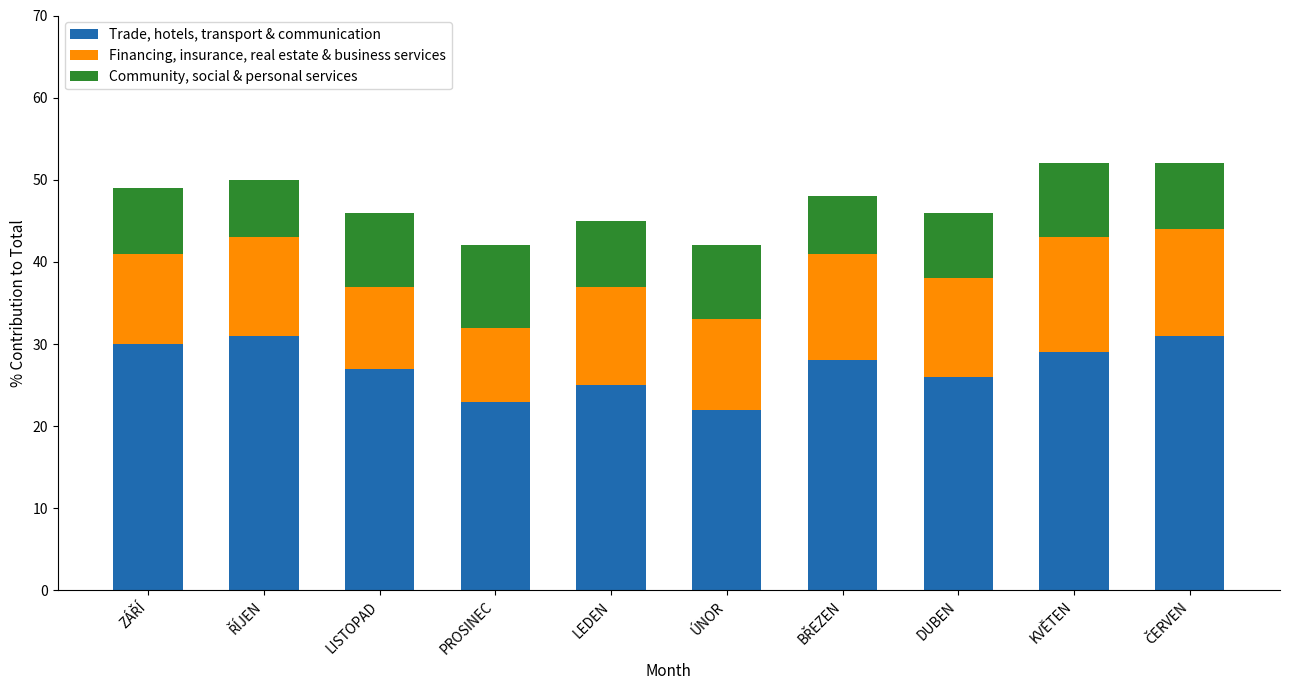

What is the total value across all series at DUBEN?

46